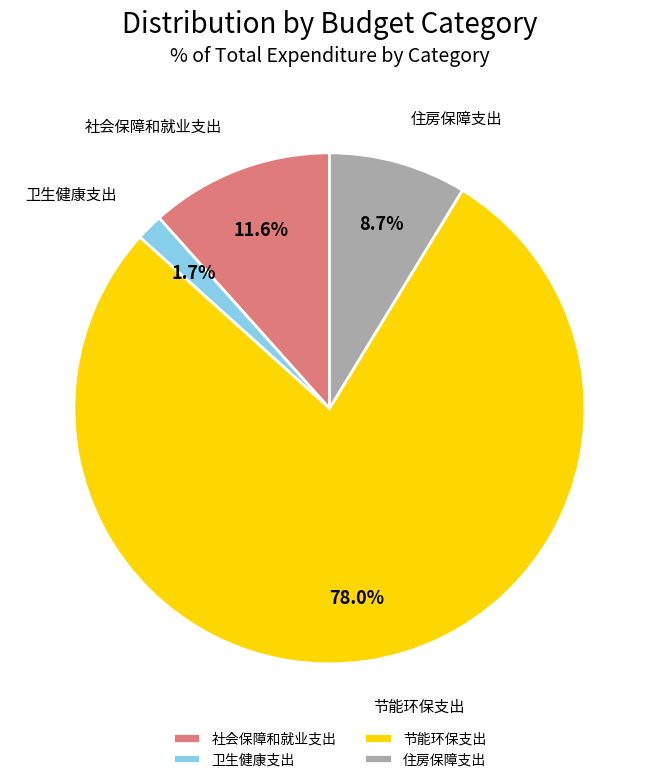

To the nearest percent, what is the average slice percentage?

25%